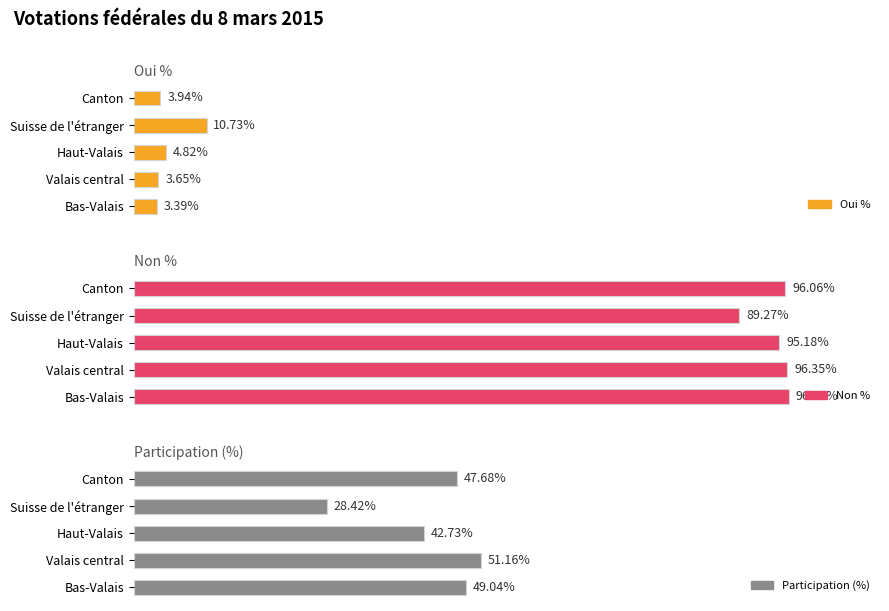

Rank the series at 60 from highest to lowest value.

Non %, Participation (%), Oui %